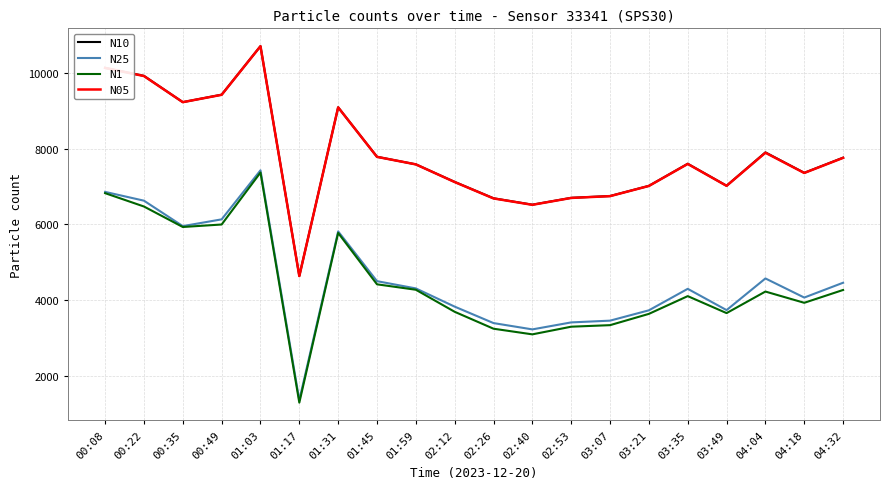

What is the spread (max minus min) of values at 02:12?

3434.9